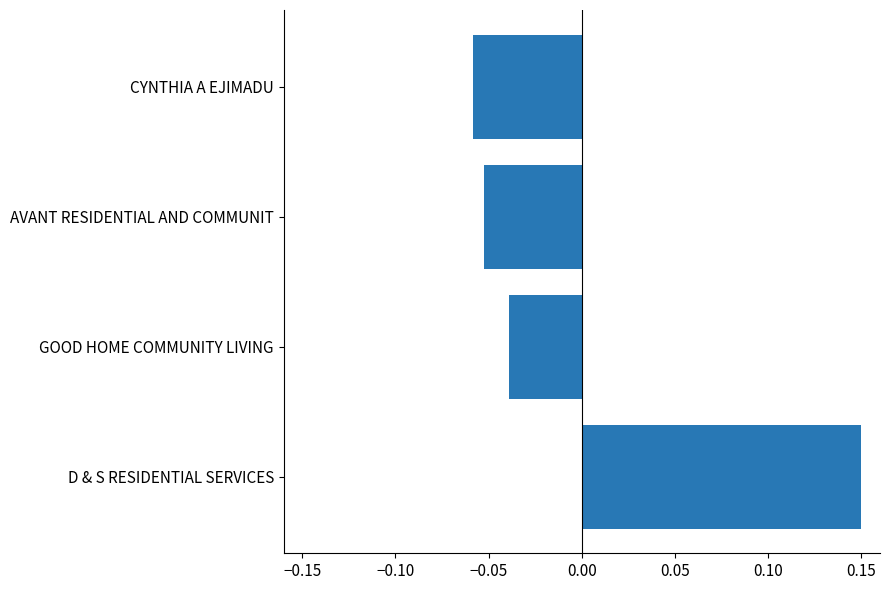

The chart shows a value of -0.0 at CYNTHIA A EJIMADU. True or false?

False